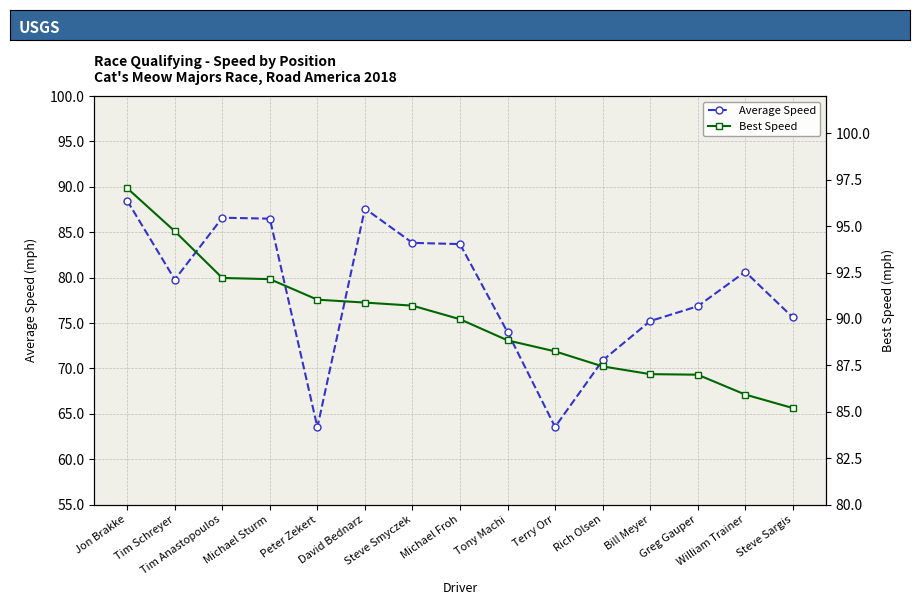

What position from the right is Michael Sturm?

12